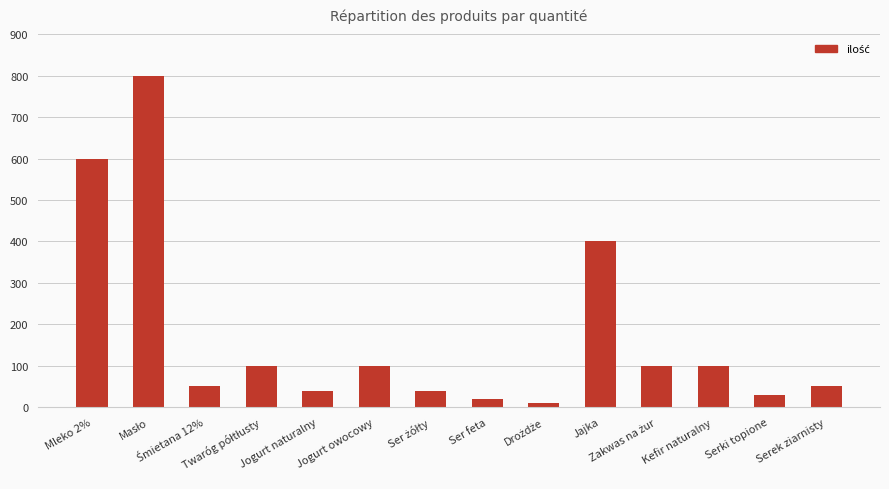

Count the number of data series in this chart.

1